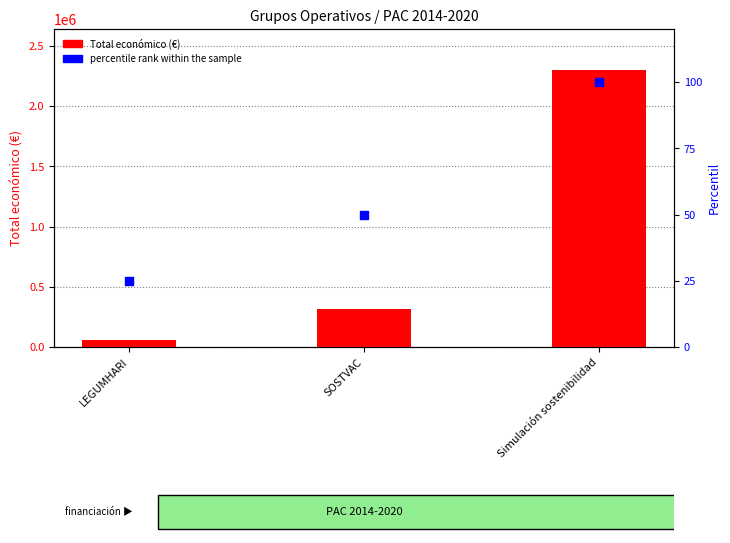

At how many categories does at least one series exceed 147381?

2